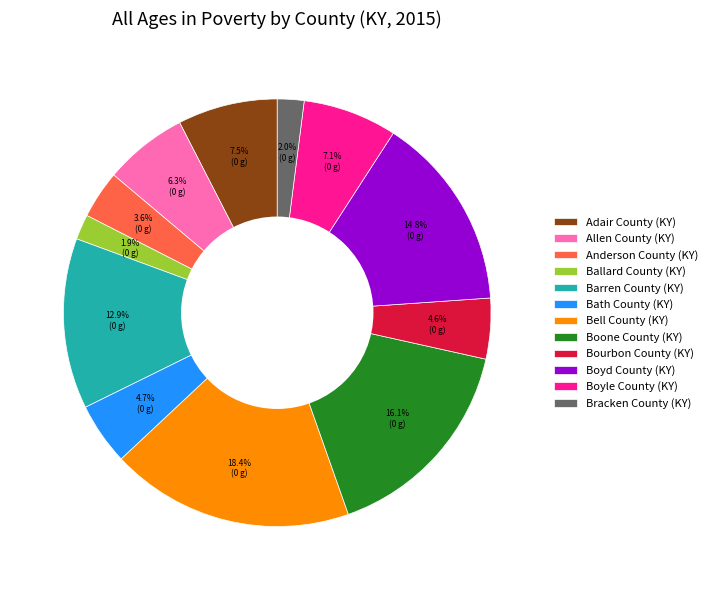

How much of the chart is everything except Barren County (KY)?

87.1%